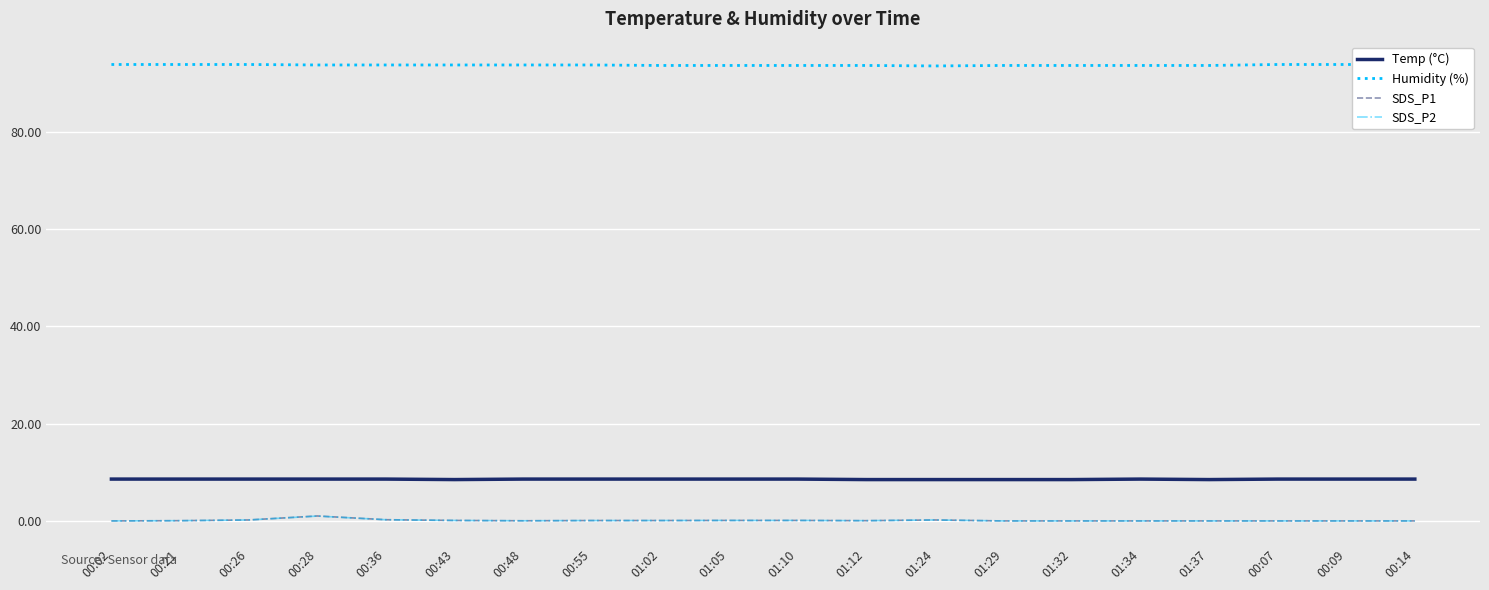

List the series in order of their peak value, lowest first.

SDS_P2, SDS_P1, Temp (°C), Humidity (%)